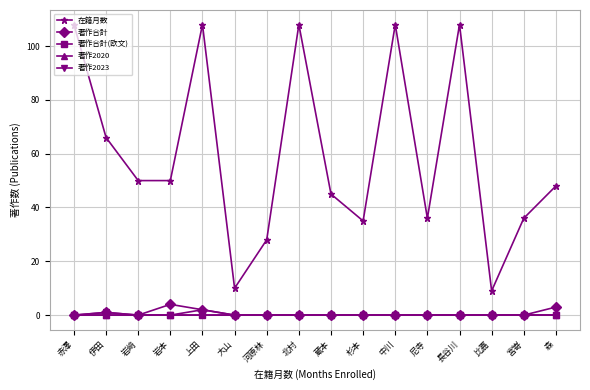

What is the maximum value shown in the chart?

108